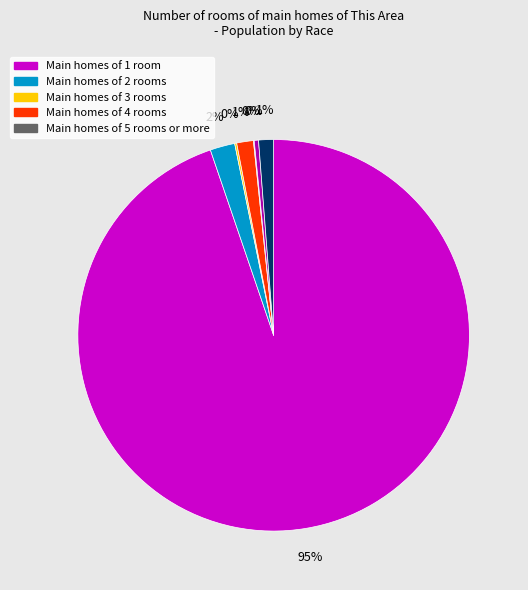

Is there any slice that represents more than half of the pie?

Yes